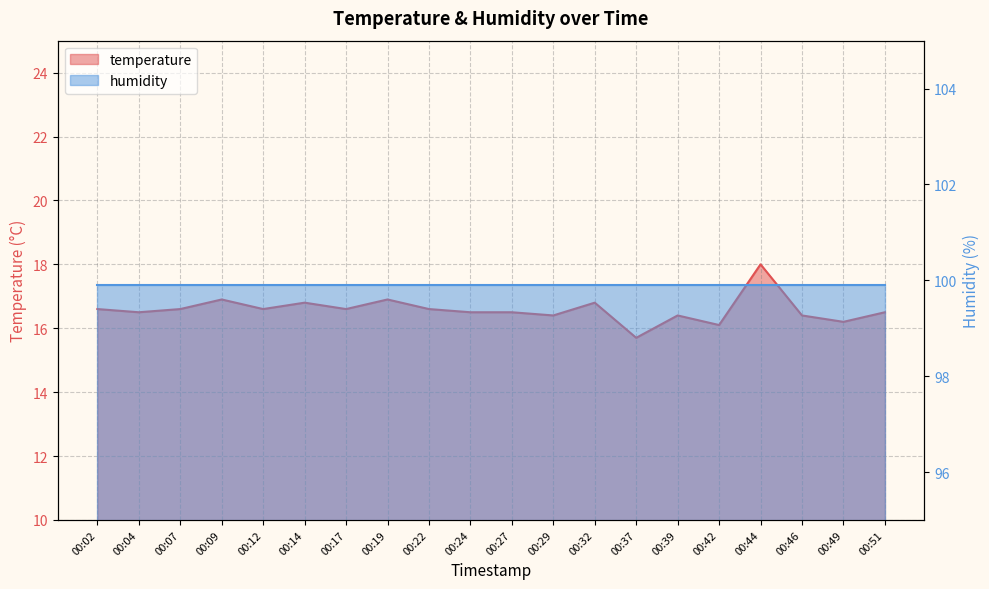

Reading right to left, list all the values displayed in this chart.

16.5	16.2	16.4	18.0	16.1	16.4	15.7	16.8	16.4	16.5	16.5	16.6	16.9	16.6	16.8	16.6	16.9	16.6	16.5	16.6